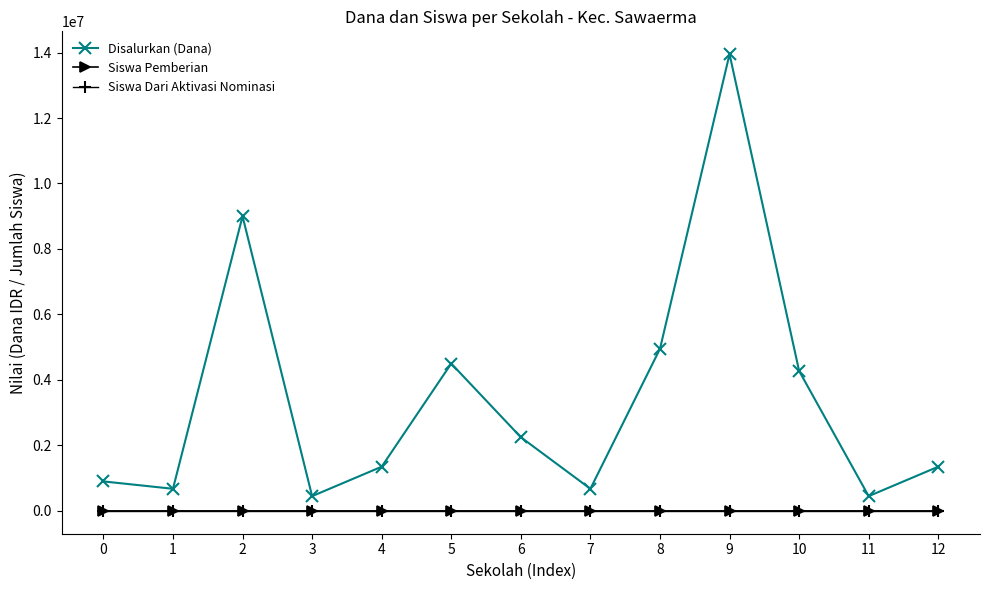

True or false: Disalurkan (Dana) and Siswa Pemberian cross at least once.

False